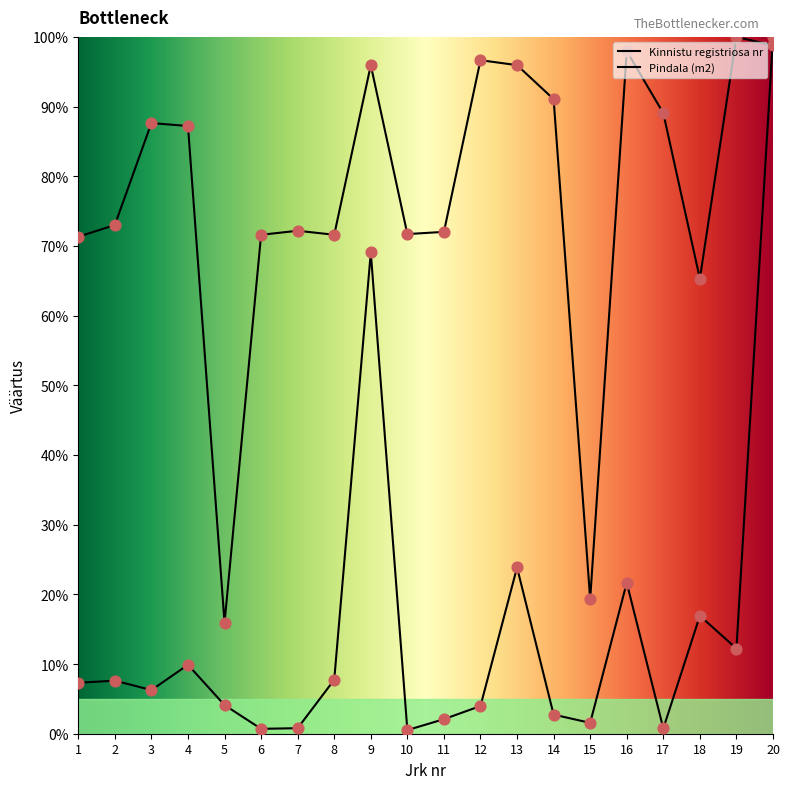

What are all the series names shown in the legend?

Kinnistu registriosa nr, Pindala (m2)